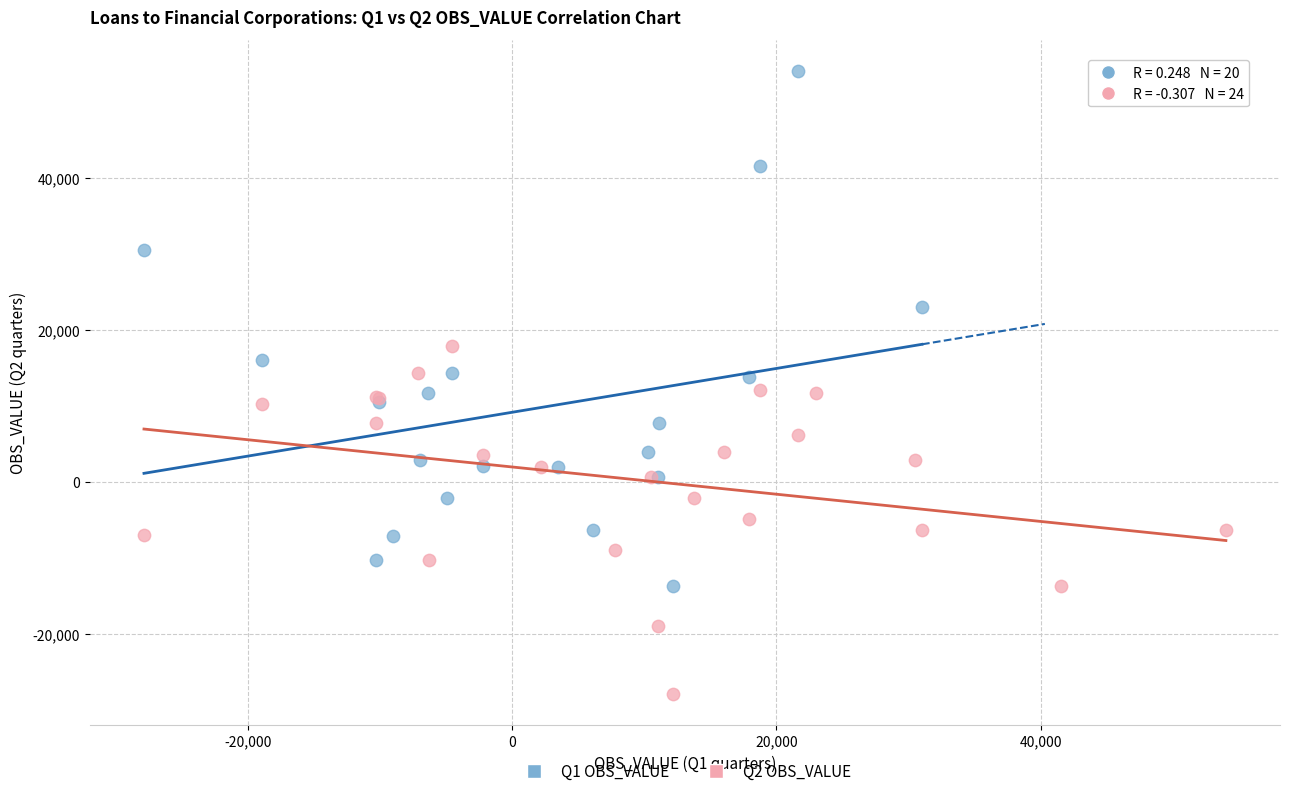

Which series has the largest Y range (max minus min)?

Q1 OBS_VALUE